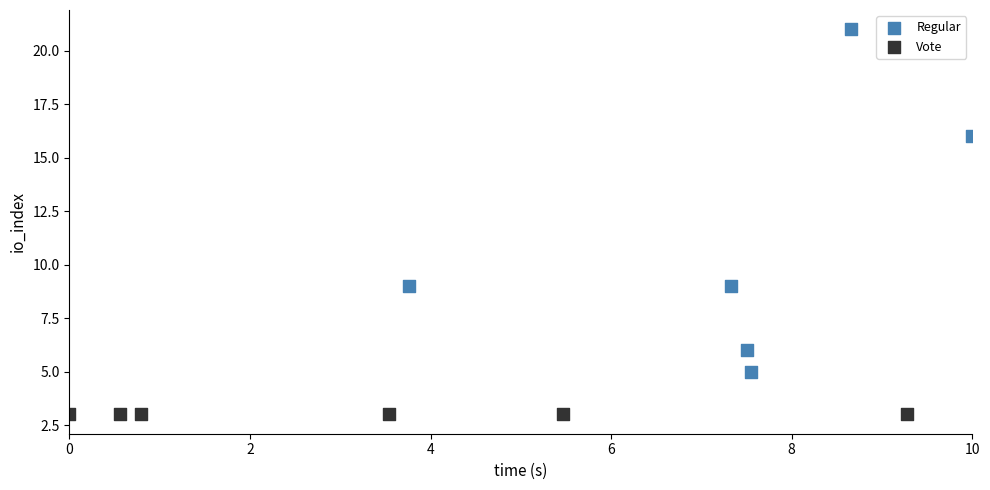

Which series contains the lowest Y value?

Vote